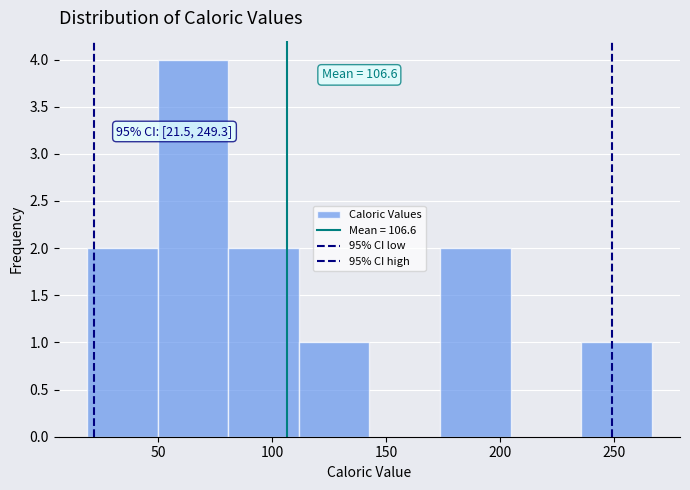

Which range on the x-axis has the tallest bar?

50 to 80